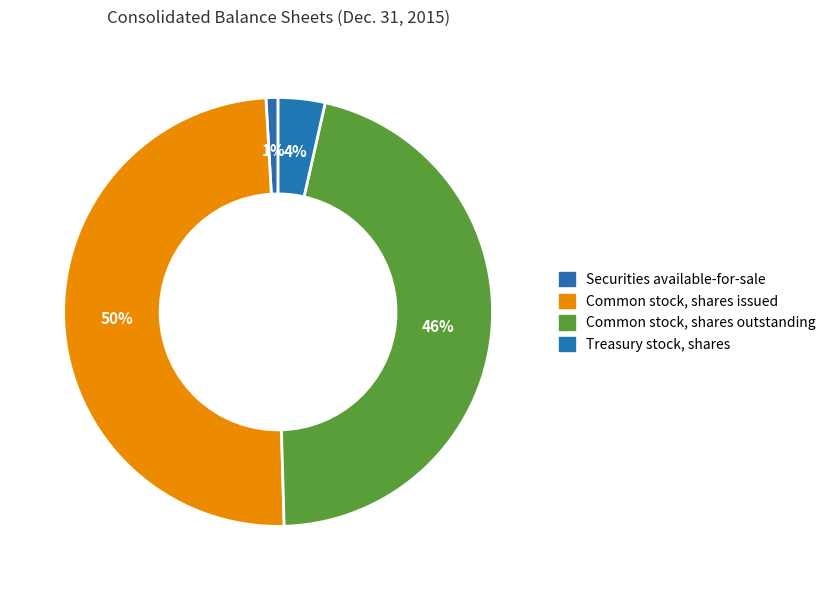

To the nearest percent, what percentage of the pie is Securities available-for-sale?

1%